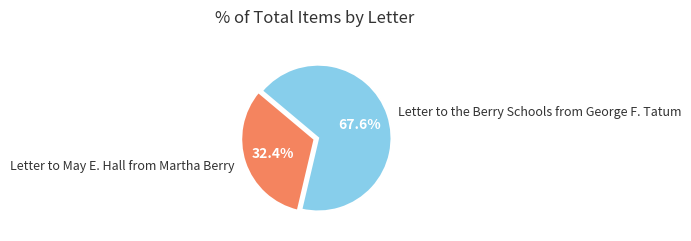

Is the sum of Letter to May E. Hall from Martha Berry and Letter to the Berry Schools from George F. Tatum greater than half?

Yes